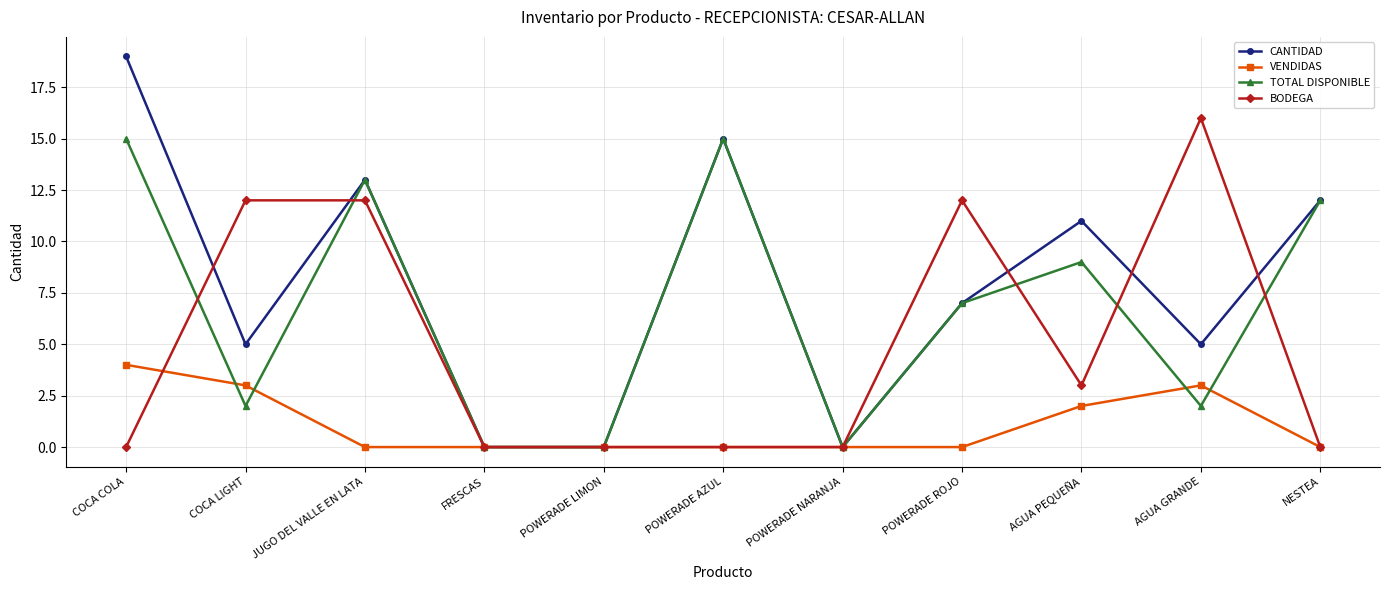

Is this an area chart (filled region under the line)?

No